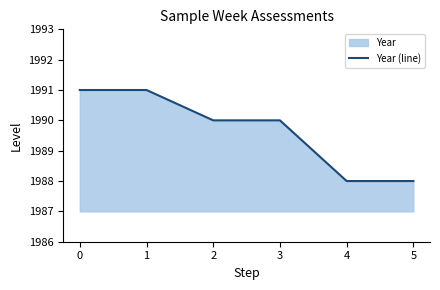

What is the difference between the second highest and minimum values?

3